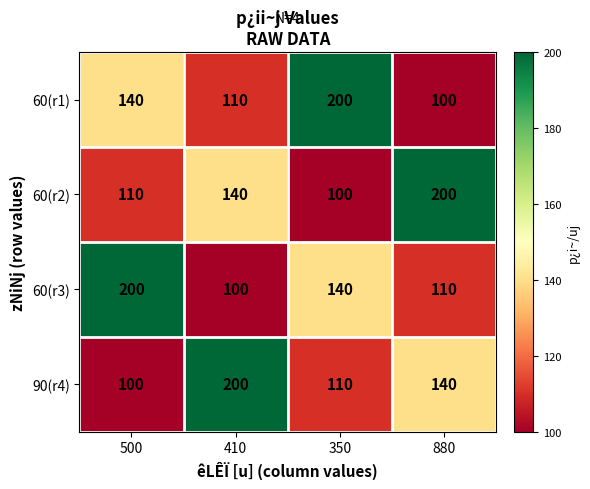

How many distinct data groups are displayed?

4